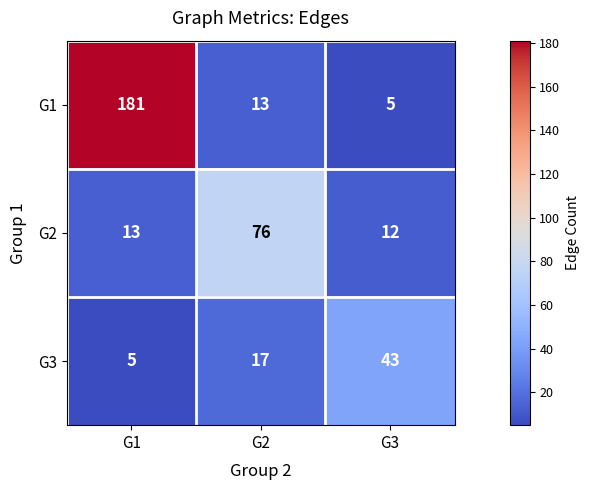

At which label does G1 first exceed 13?

G1